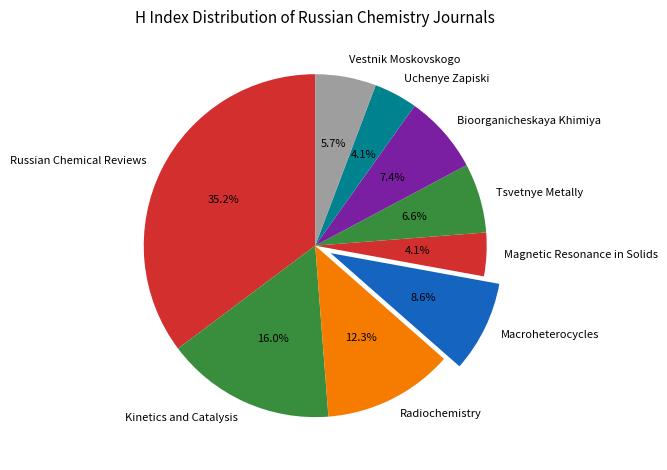

How many slices are in this pie chart?

9